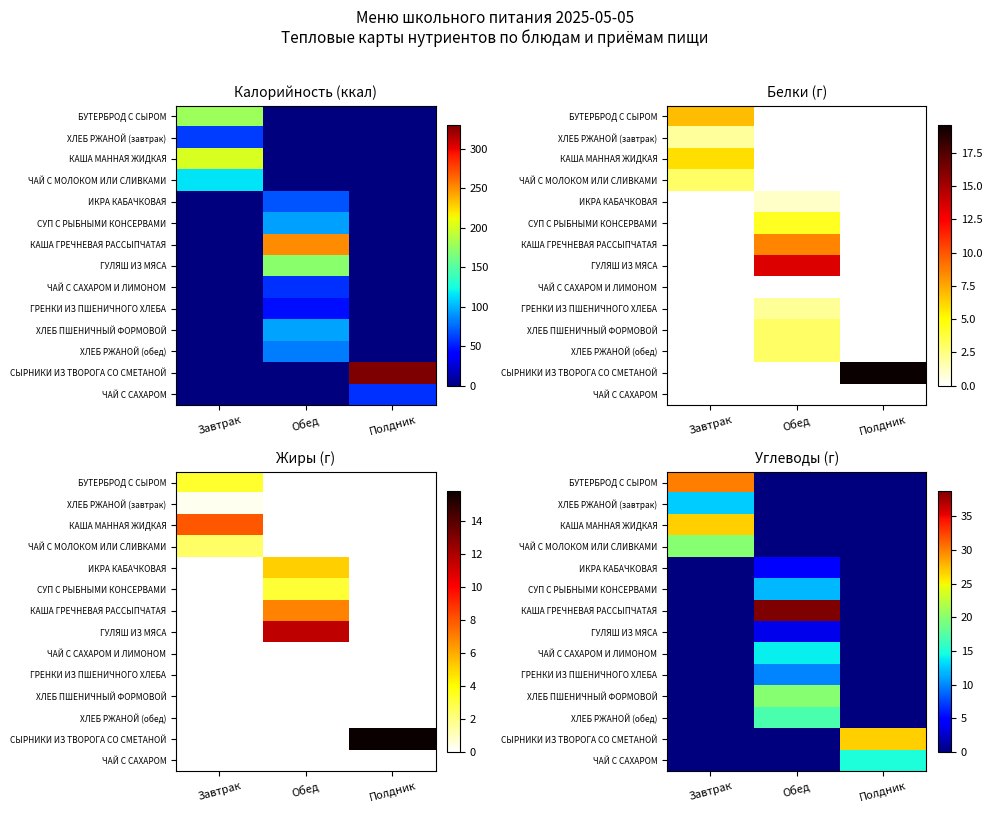

Which label corresponds to the smallest value in the chart?

Обед